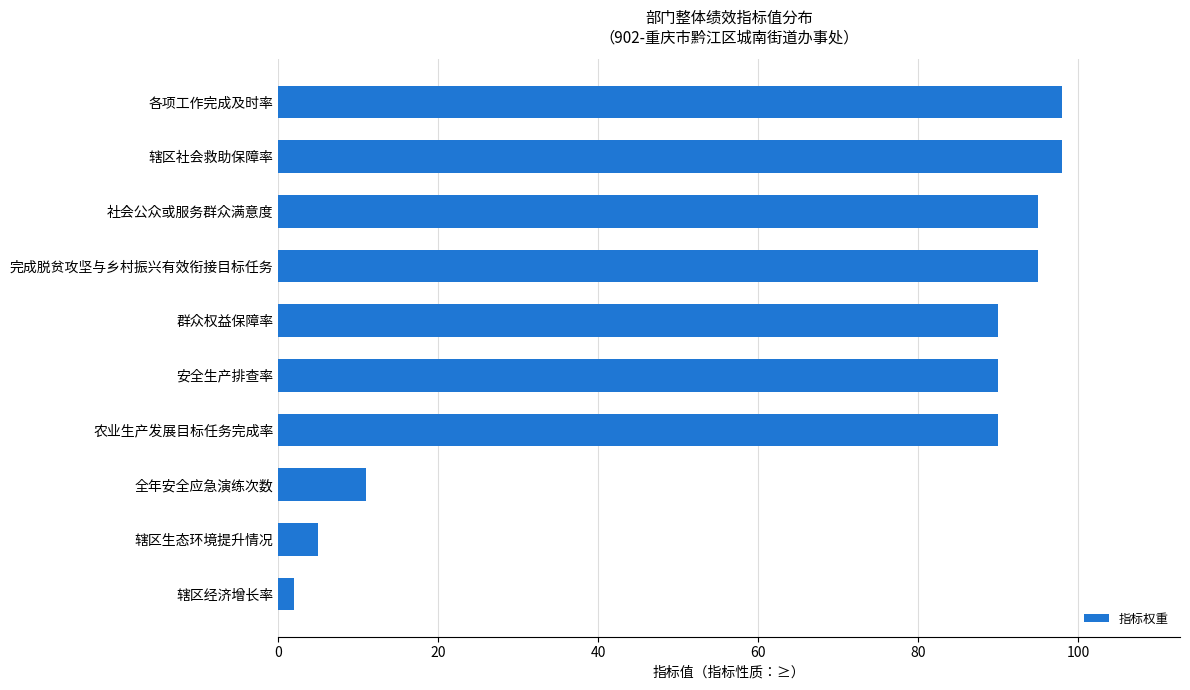

Reading bottom to top, what are all the values shown in this chart?

2	5	11	90	90	90	95	95	98	98